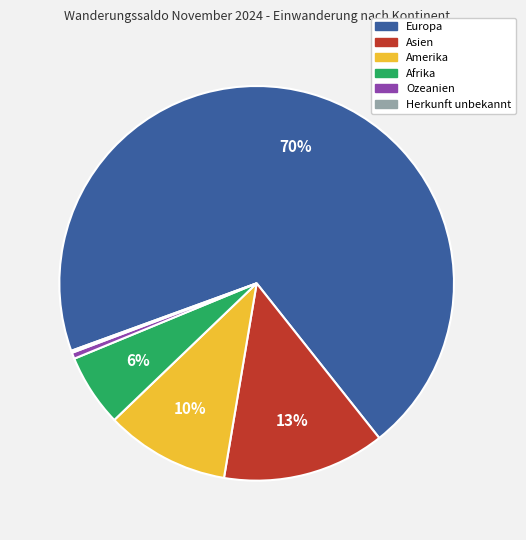

Is the sum of Afrika and Europa greater than half?

Yes